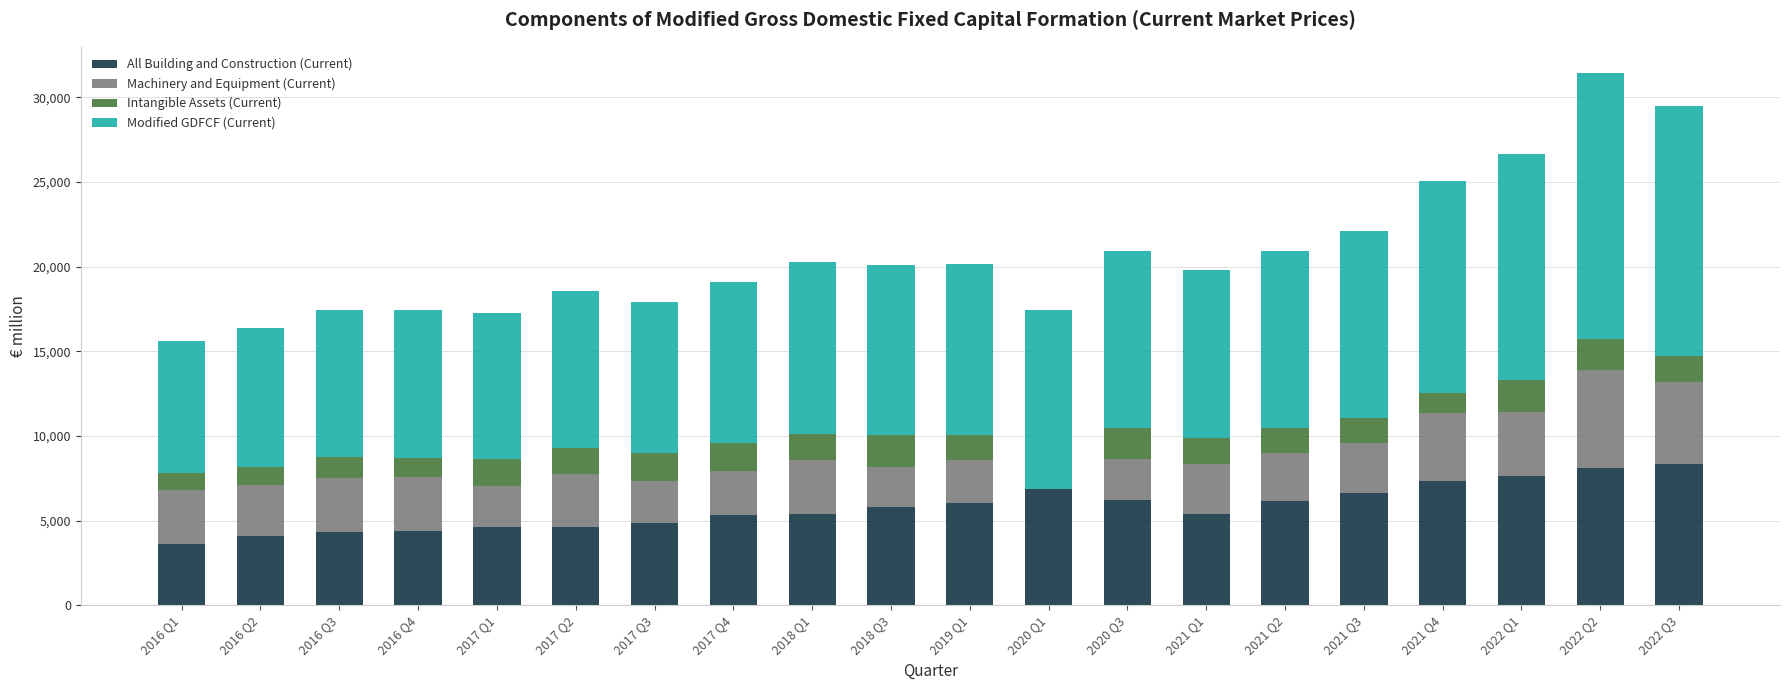

What is the total value across all series at 2022 Q3?

29493.8